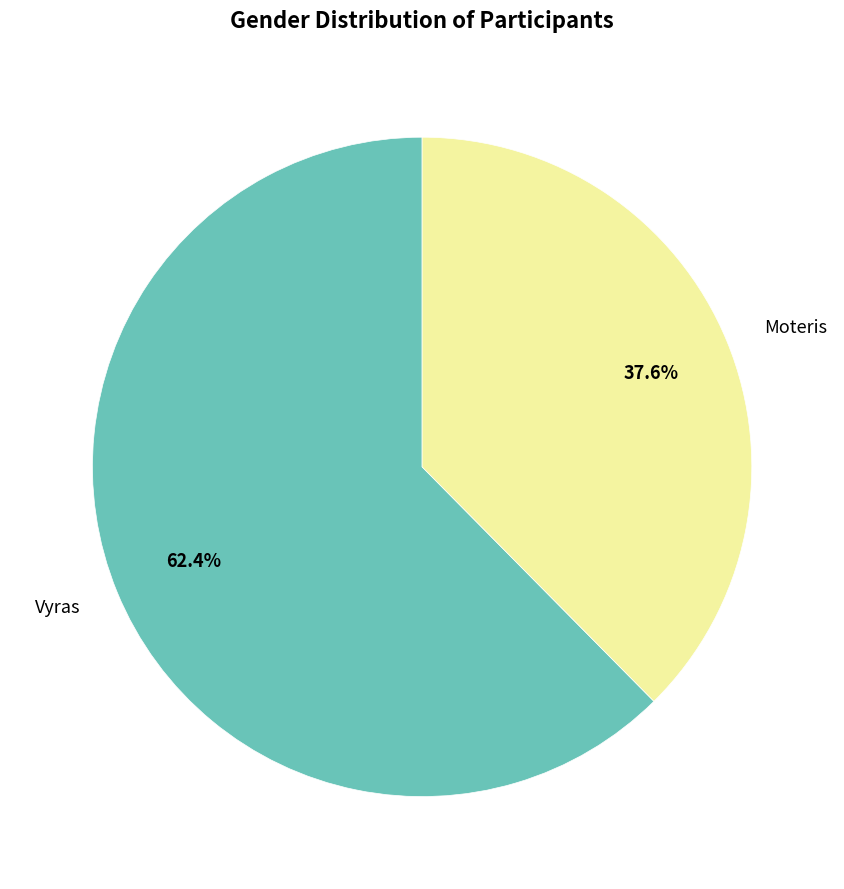

To the nearest percent, what portion does Moteris represent?

38%